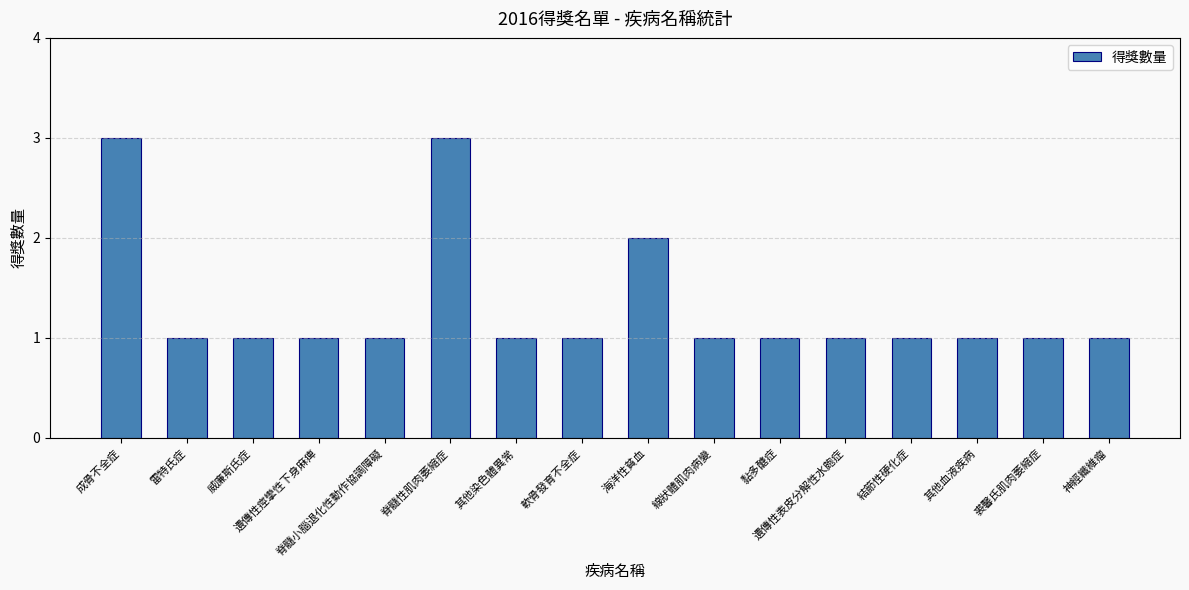

Which has a higher value, 成骨不全症 or 黏多醣症?

成骨不全症